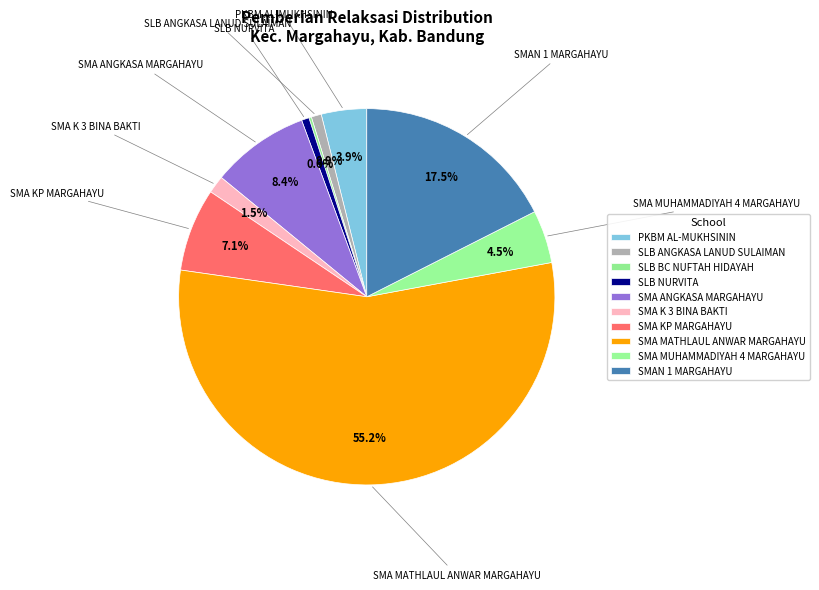

Which category has the biggest portion of the pie?

SMA MATHLAUL ANWAR MARGAHAYU